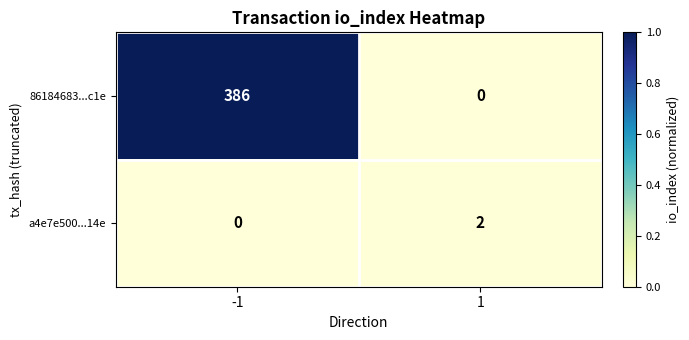

Which series changed the most between -1 and 1?

86184683...c1e